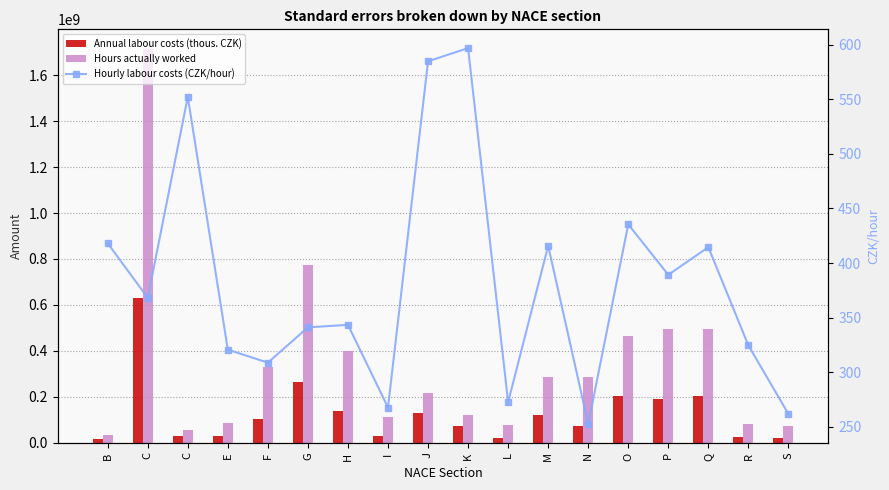

Which series changed the most between B and Q?

Hours actually worked